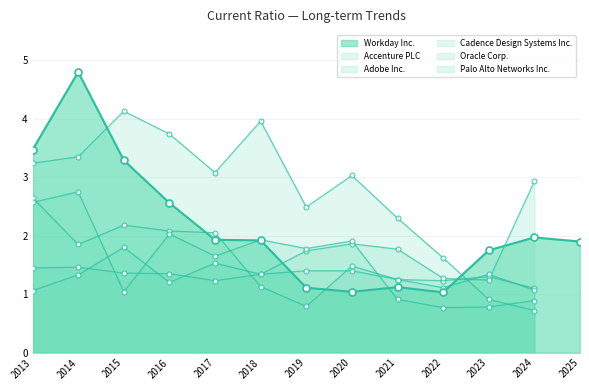

Where do Accenture PLC and Cadence Design Systems Inc. first cross each other?

2014 and 2015